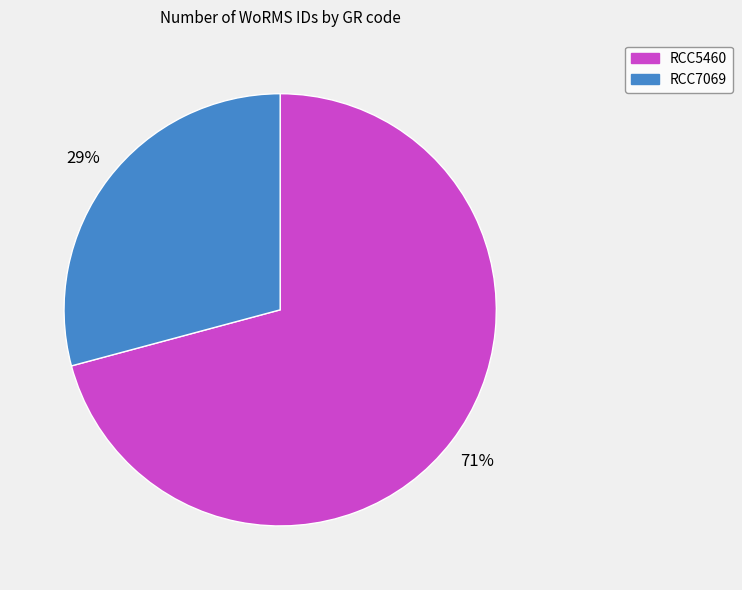

To the nearest percent, what portion does RCC7069 represent?

29%